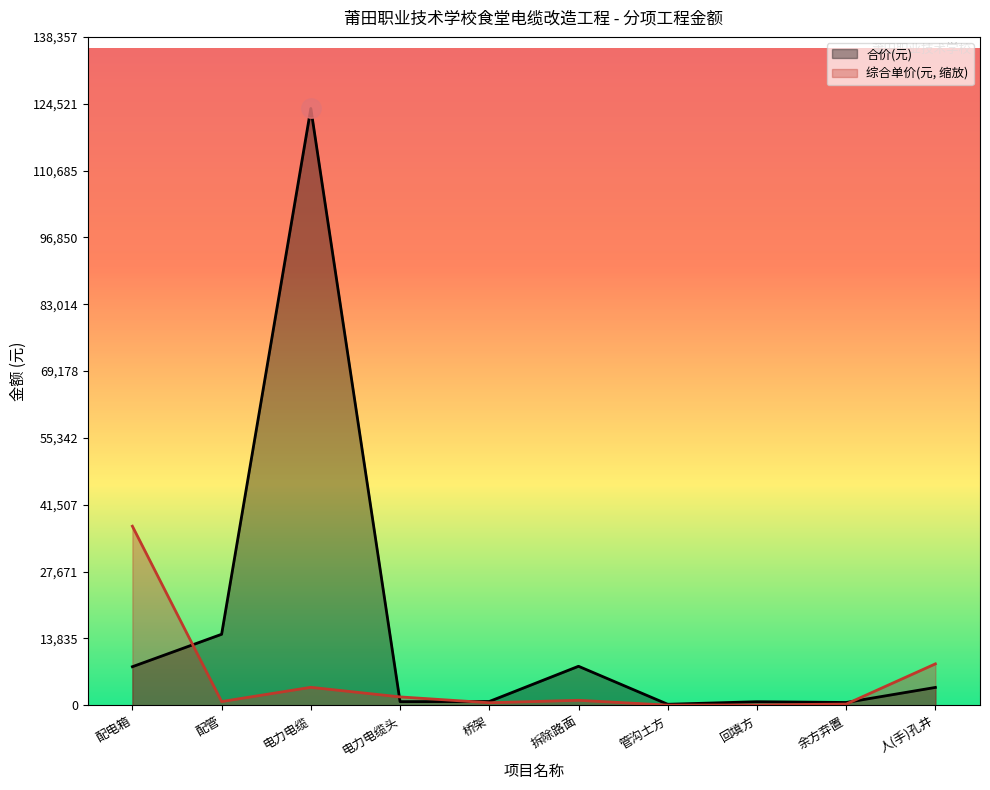

Reading left to right, transcribe all the data shown in this chart.

合价(元): 7970.6	14686.2	123533.4	739.6	769.2	8061.4	194.1	724.7	566.0	3681.5
综合单价(元): 37060.0	758.7	3705.7	1719.5	510.9	1018.5	16.8	62.7	238.4	8558.6